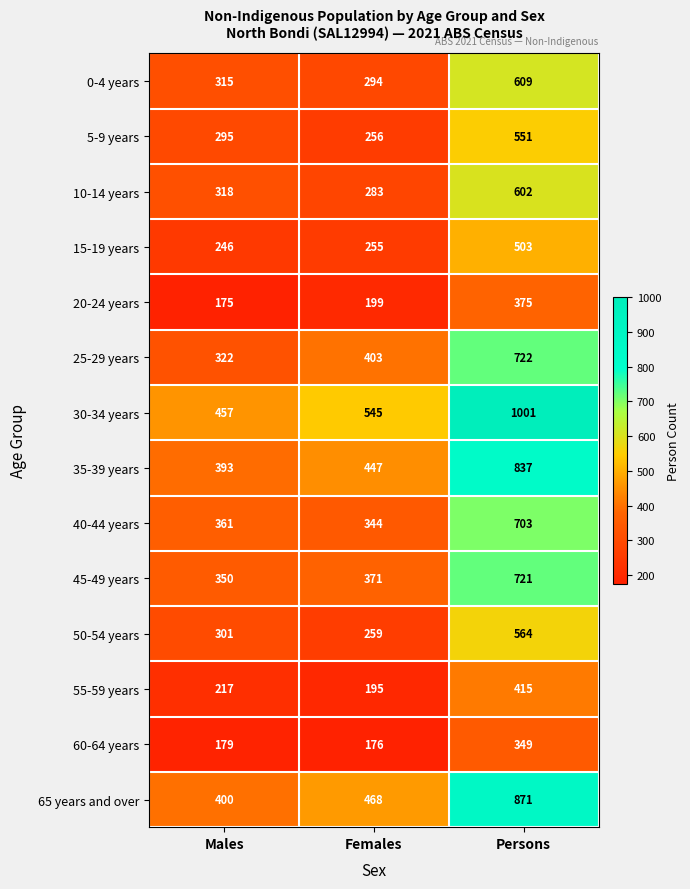

How many data points does each series have?

3